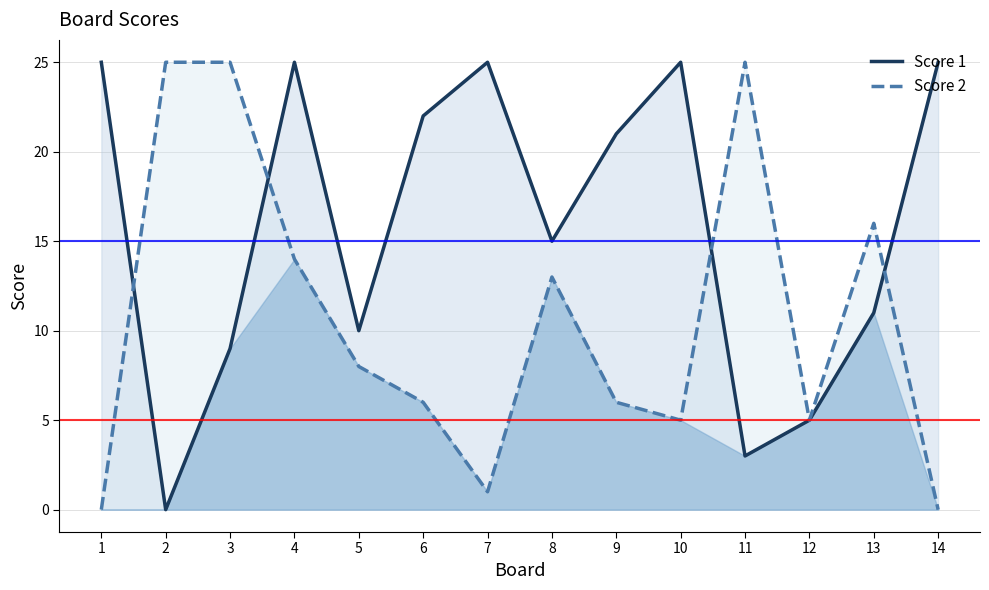

What is the difference between the maximum and minimum values in the Score 2 series?

25